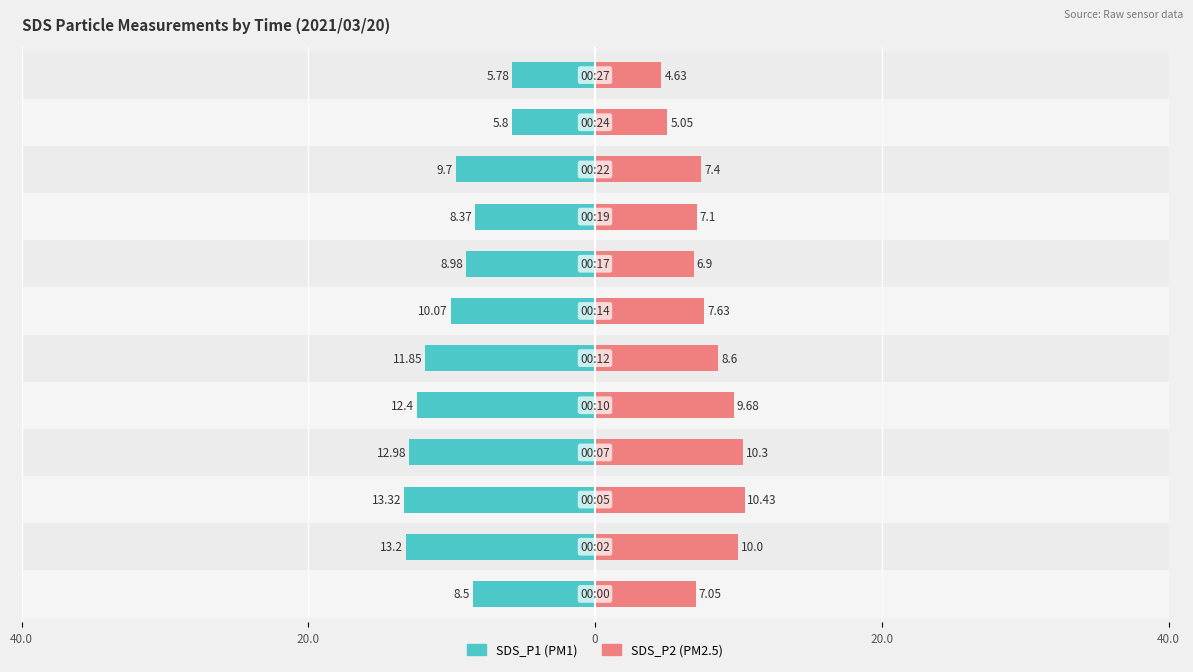

How many categories are shown in the chart?

12